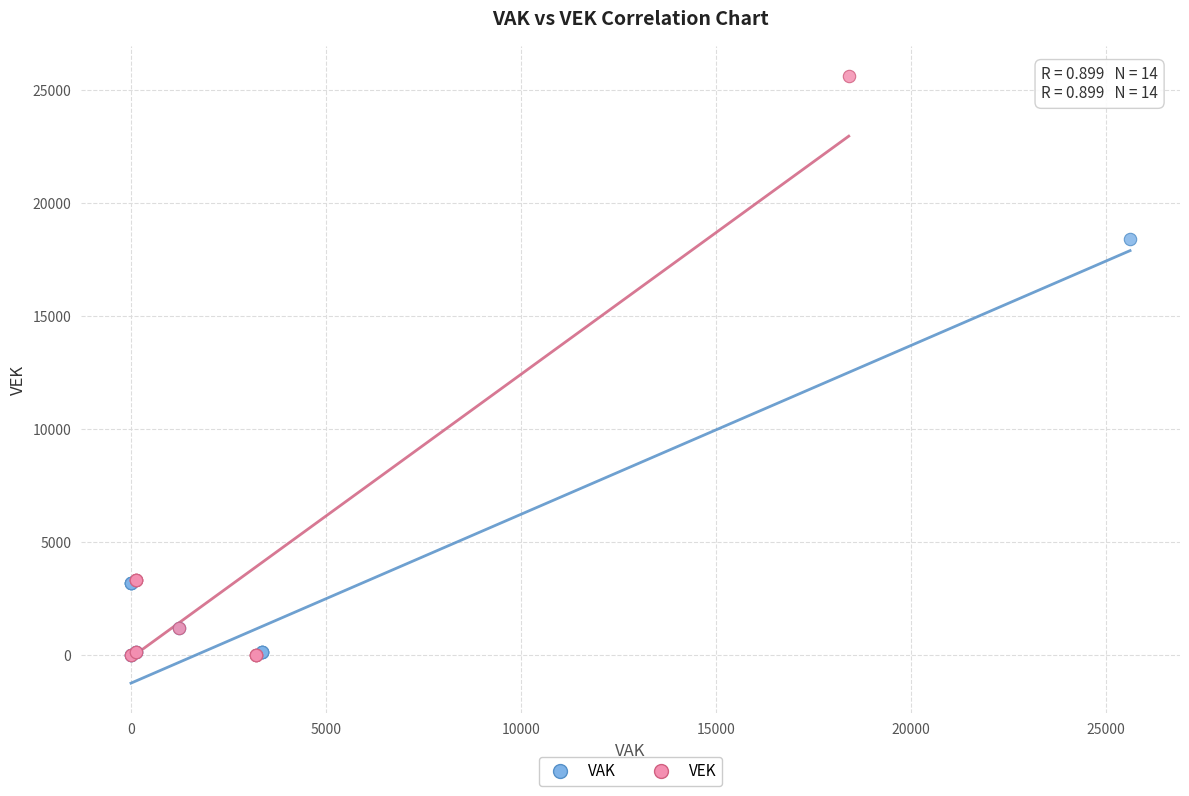

Which series contains the highest Y value?

VEK